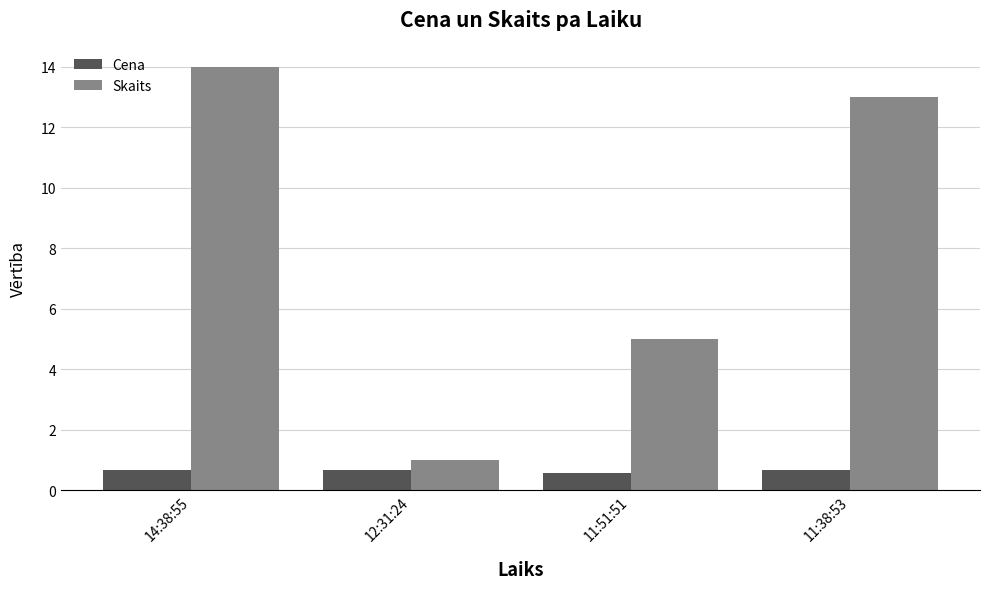

Reading right to left, what are all the values shown in this chart?

Cena: 0.7	0.6	0.7	0.7
Skaits: 13.0	5.0	1.0	14.0